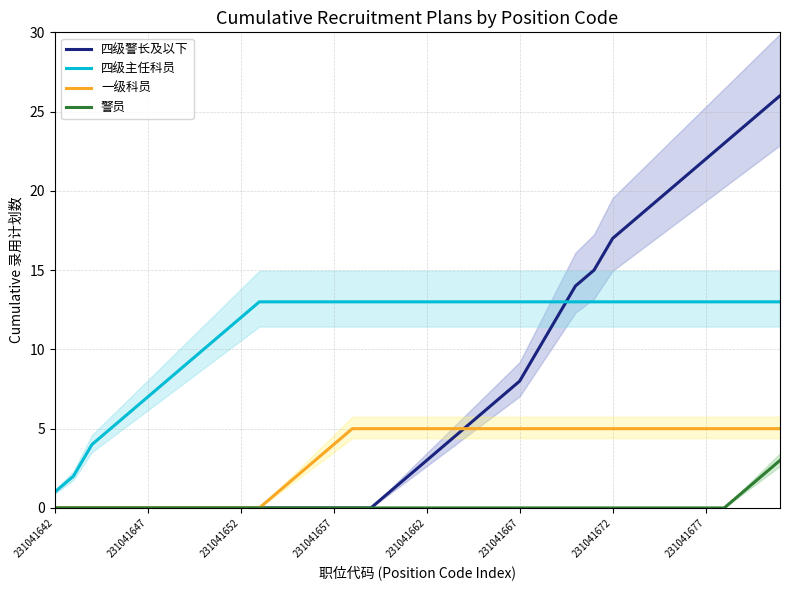

Between 8 and 23, which is larger?

23